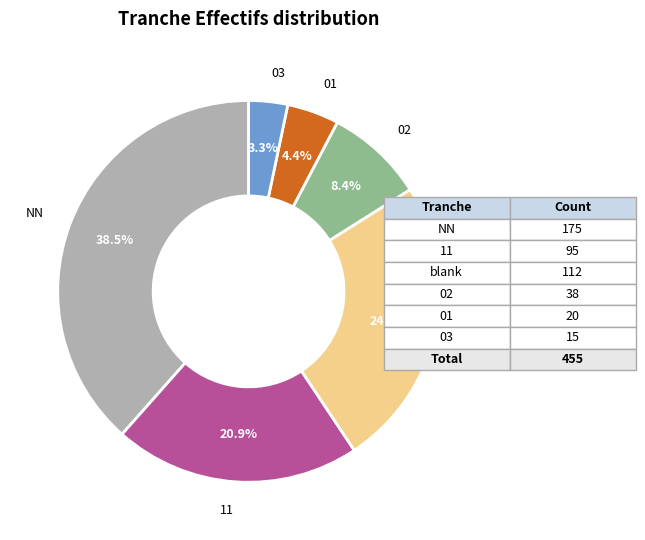

Is there any slice that represents more than half of the pie?

No